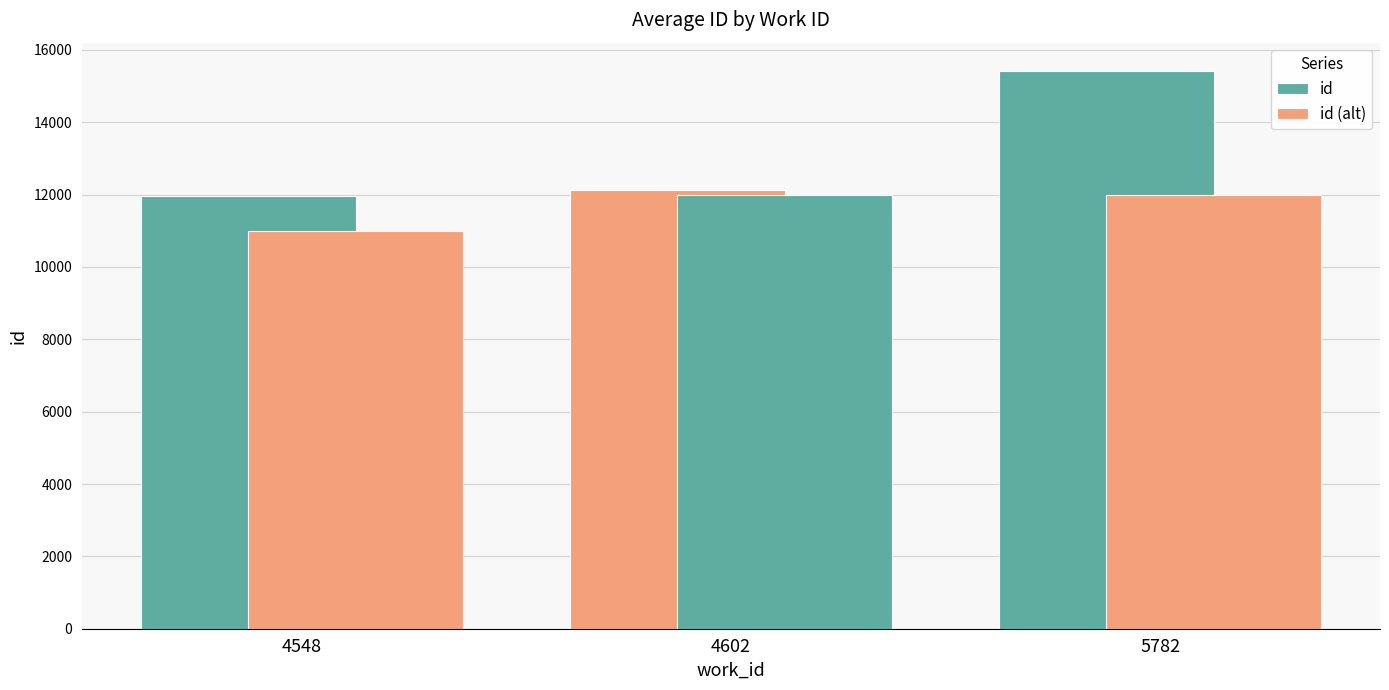

Reading left to right, list all the values displayed in this chart.

id: 11962.2	12119.0	15428.0
id (alt): 11000.0	12000.0	12000.0